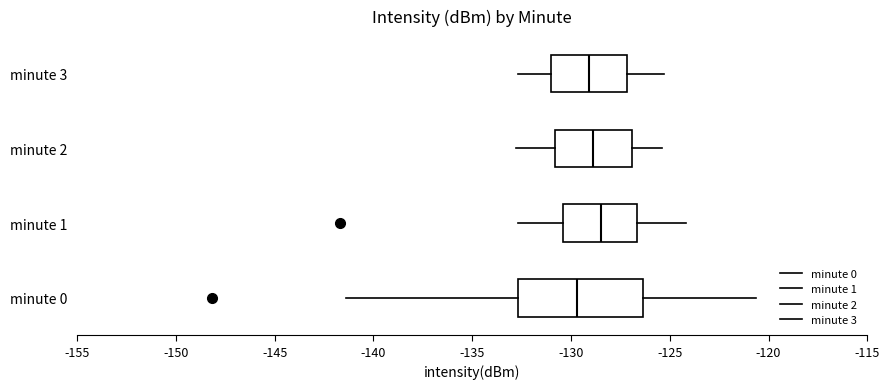

Reading bottom to top, transcribe this box plot: for each box, give where its median line is, the range the box spans, and where its two whiskers end, as read against the x-axis. The values are not printed on the chart, so give them approximately, as read against the axis.

minute 0: median -129.5, box -132.5 to -126.5, whiskers -141.5 to -120.5
minute 1: median -128.5, box -130.5 to -126.5, whiskers -132.5 to -124.0
minute 2: median -129.0, box -131.0 to -127.0, whiskers -133.0 to -125.5
minute 3: median -129.0, box -131.0 to -127.0, whiskers -132.5 to -125.5